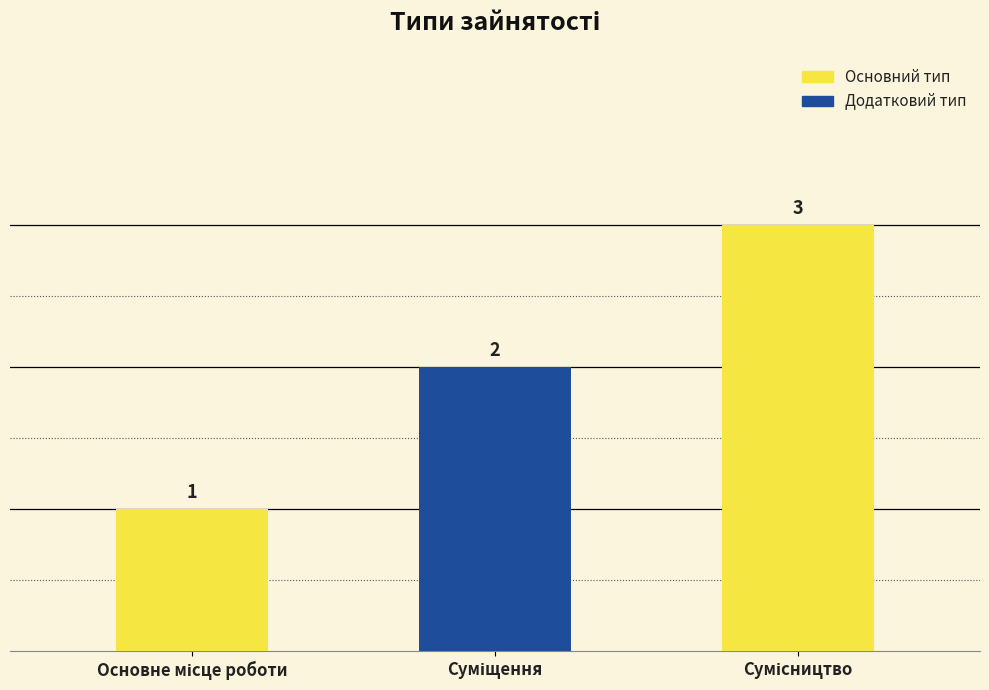

What is the greatest value displayed?

3